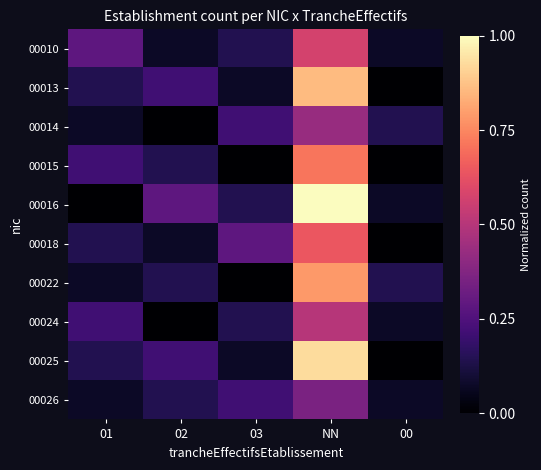

Rank the series at 00 from highest to lowest value.

00014, 00022, 00010, 00016, 00024, 00026, 00013, 00015, 00018, 00025